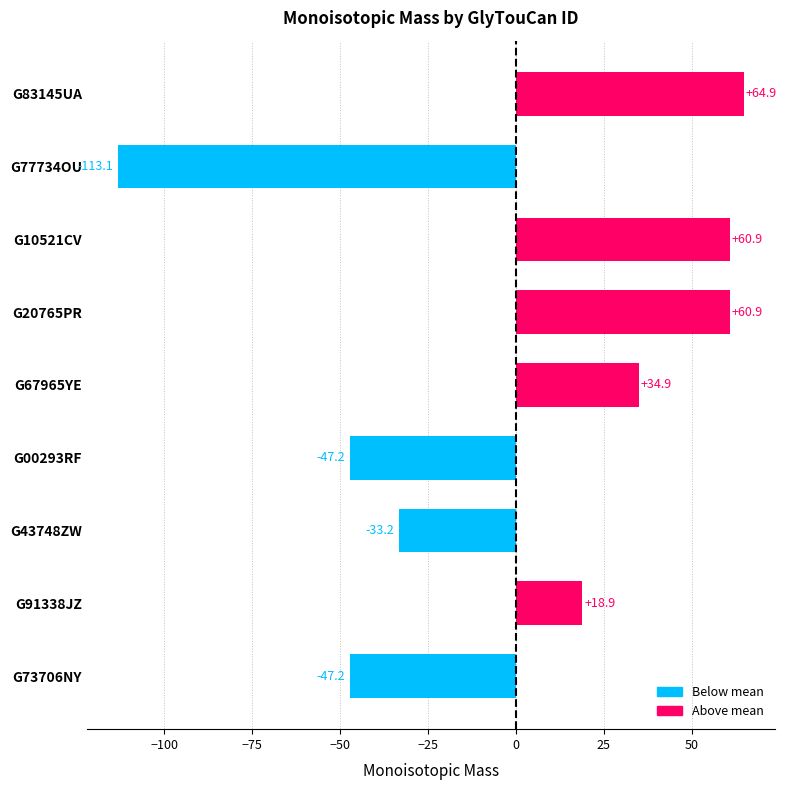

Reading top to bottom, transcribe all the data shown in this chart.

G83145UA=64.9	G77734OU=-113.1	G10521CV=60.9	G20765PR=60.9	G67965YE=34.9	G00293RF=-47.2	G43748ZW=-33.2	G91338JZ=18.9	G73706NY=-47.2